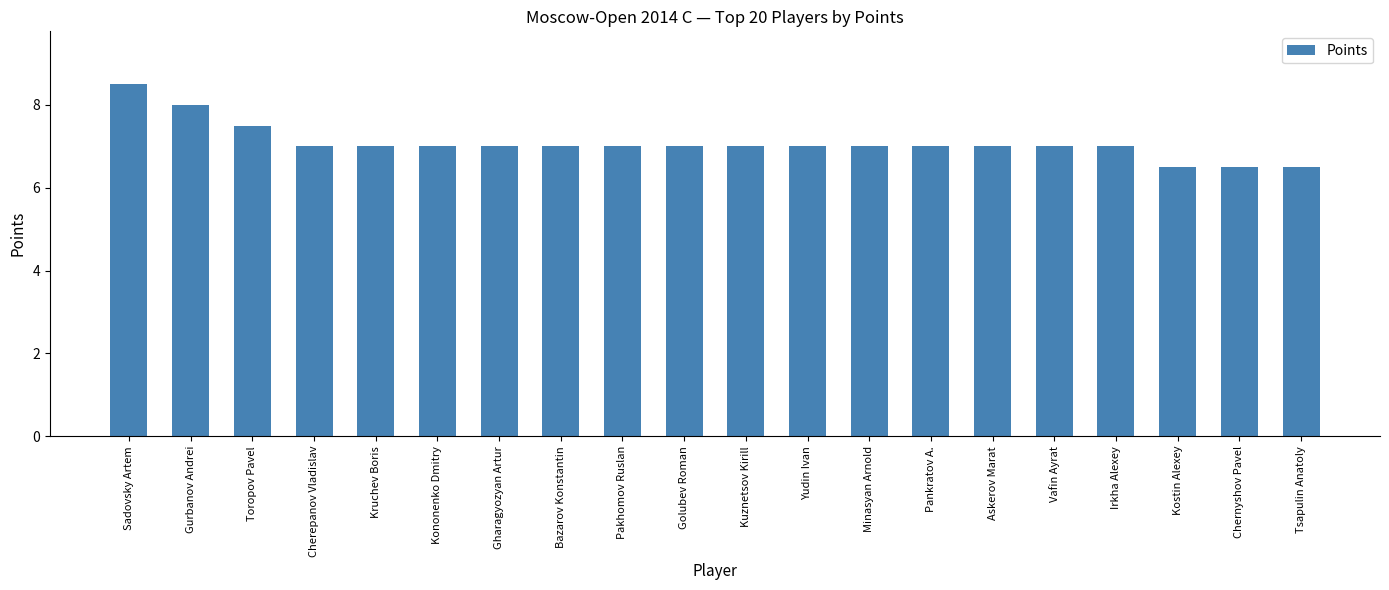

Where does the data first go above 7?

Sadovsky Artem